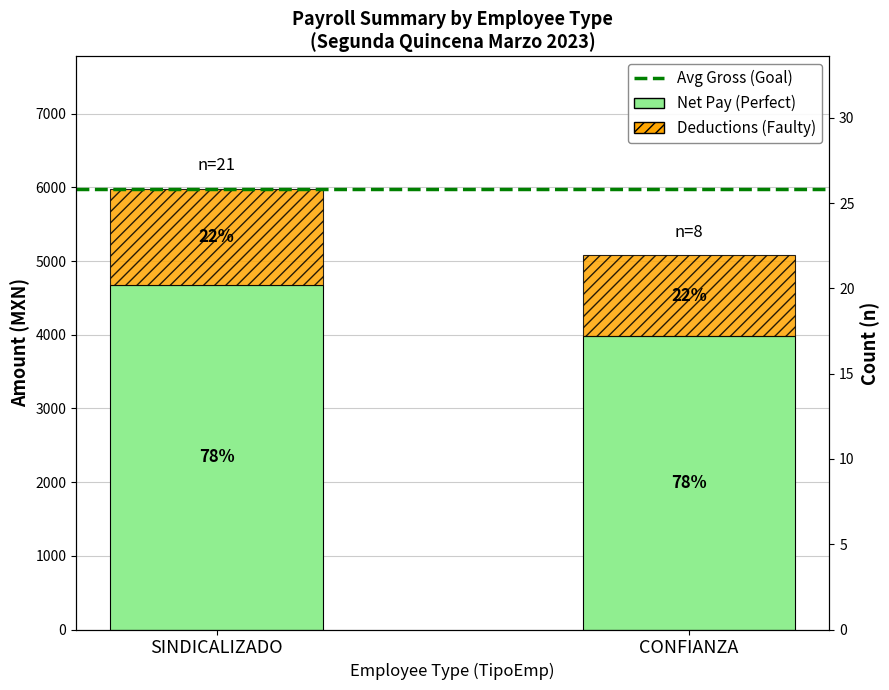

What are all the series names shown in the legend?

Avg Gross (Goal), Net Pay (Perfect), Deductions (Faulty)